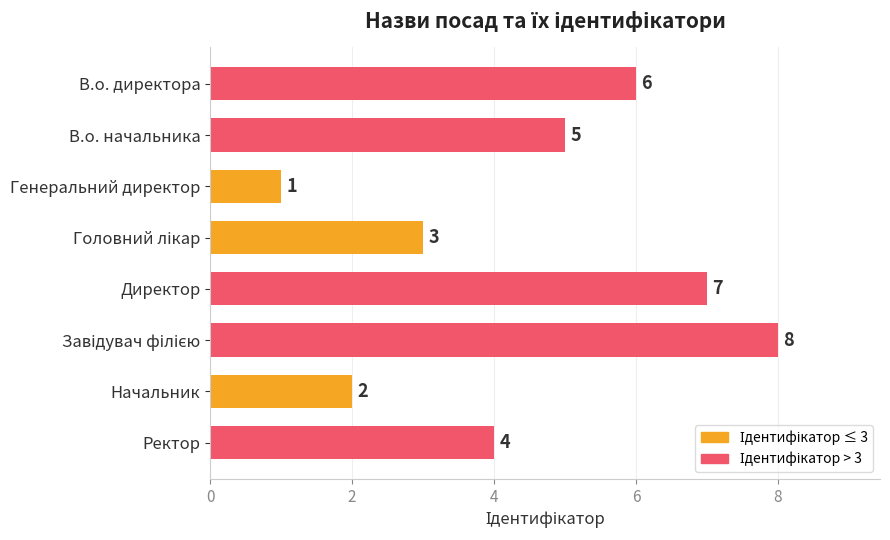

Where is the data nearest to the value 4?

Ректор